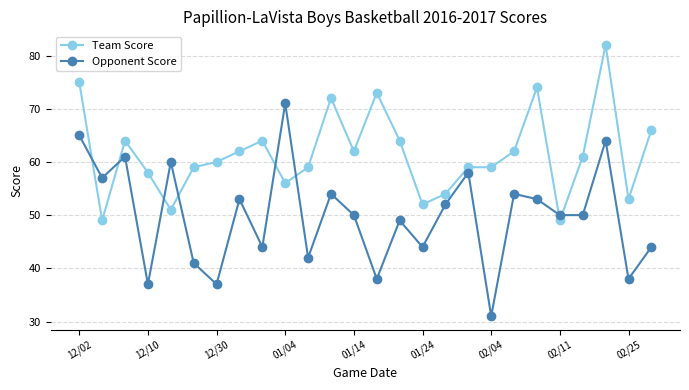

What is the minimum value shown in the chart?

31